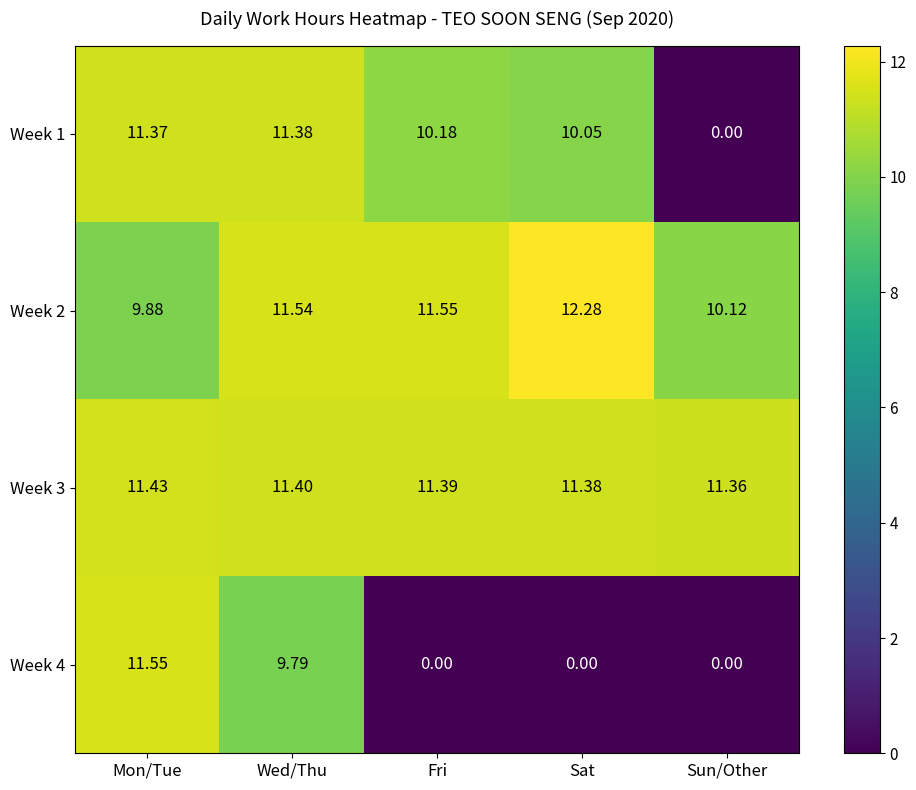

How many data points does each series have?

5